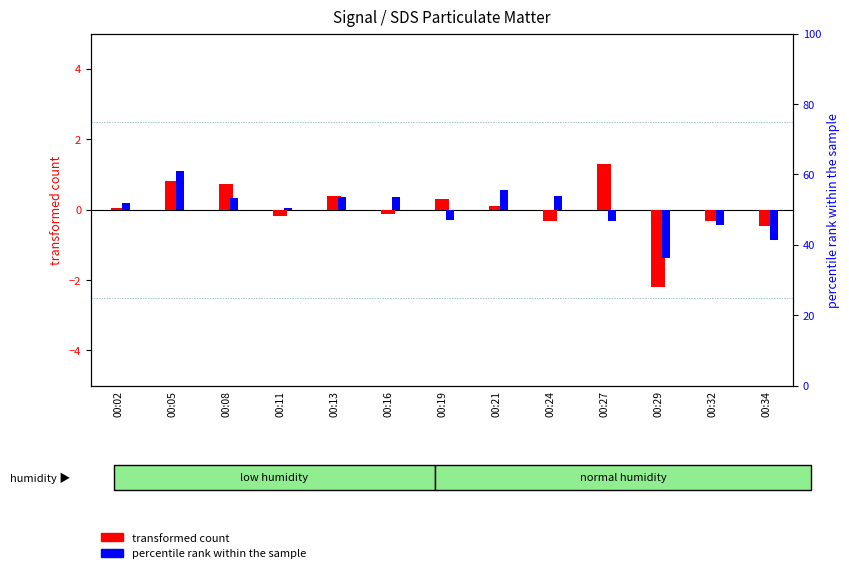

Between 00:16 and 00:08, which is larger?

00:08